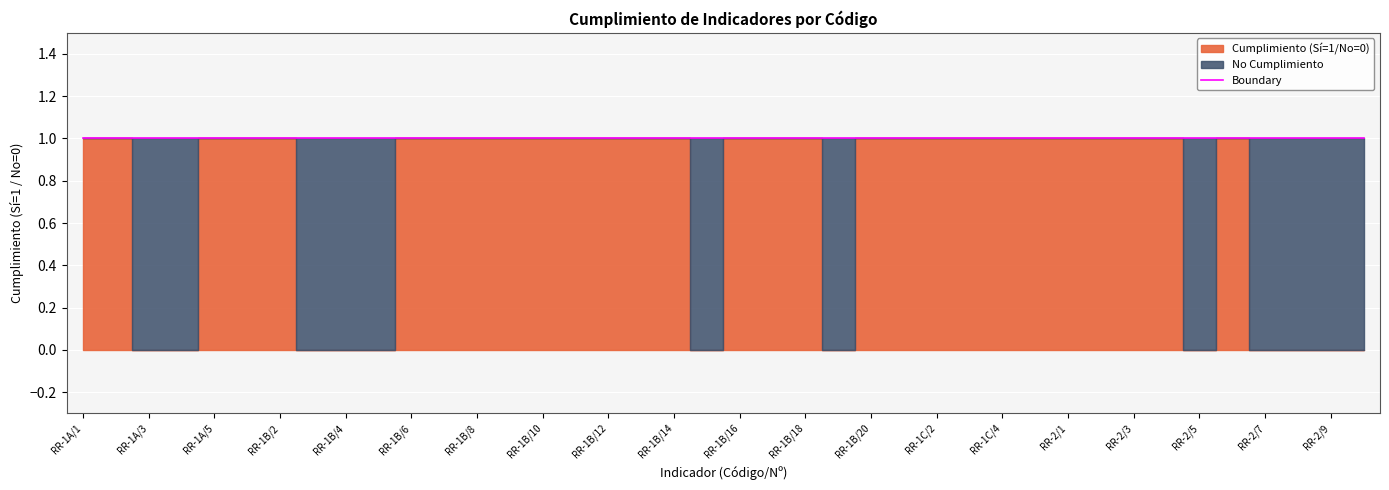

Is the value of Cumplimiento (Sí=1/No=0) at RR-2/4 greater than the value of No Cumplimiento at RR-1A/1?

Yes